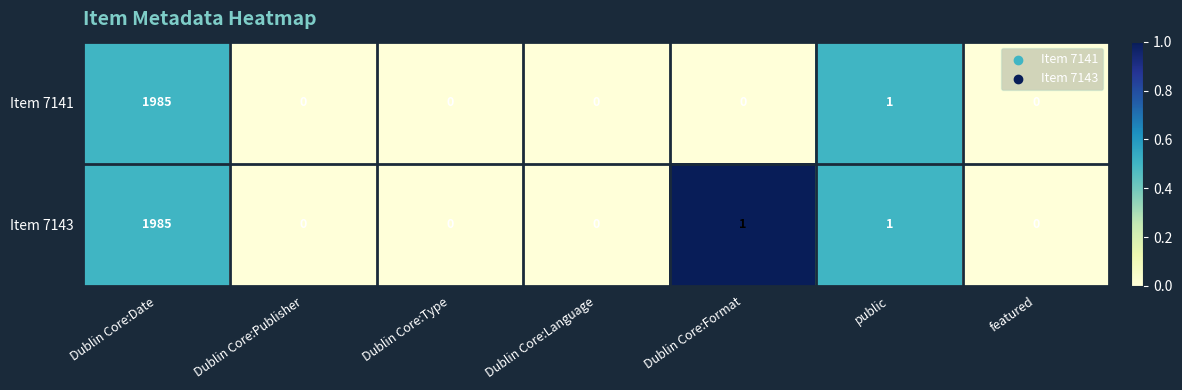

At which category is the sum across all series the highest?

Dublin Core:Date